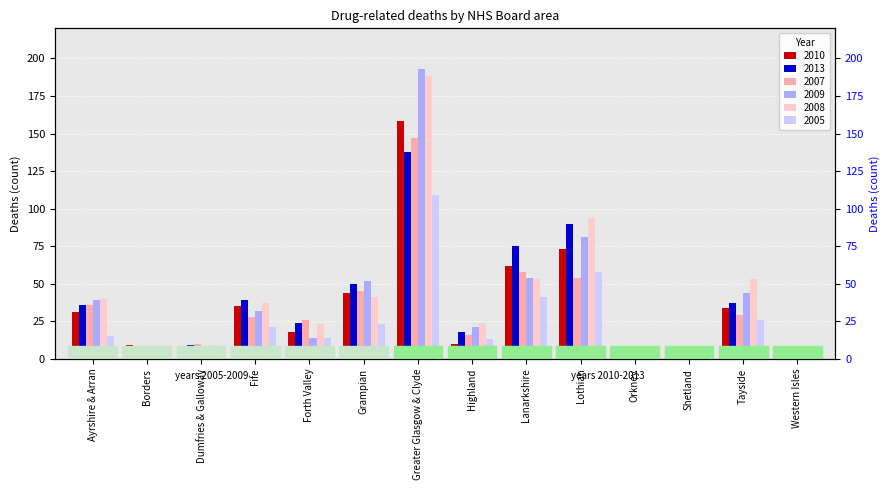

Rank the series by their maximum value, from highest to lowest.

2009, 2008, 2010, 2007, 2013, 2005